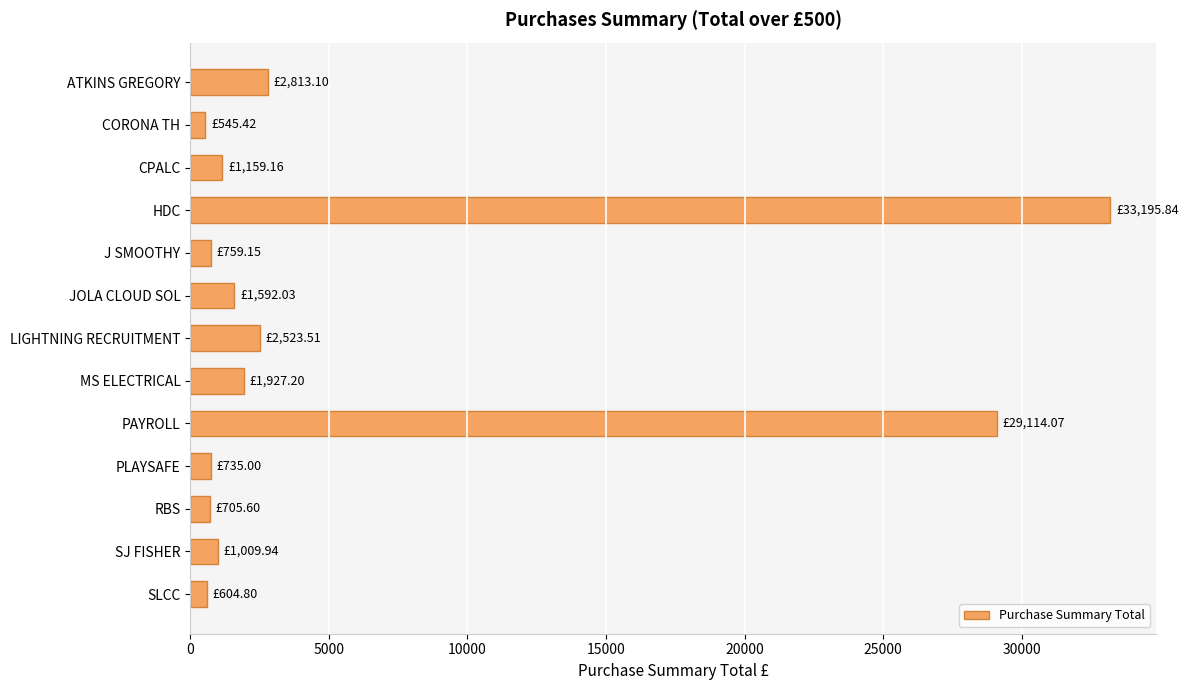

At which category does the chart reach its peak across all series?

HDC